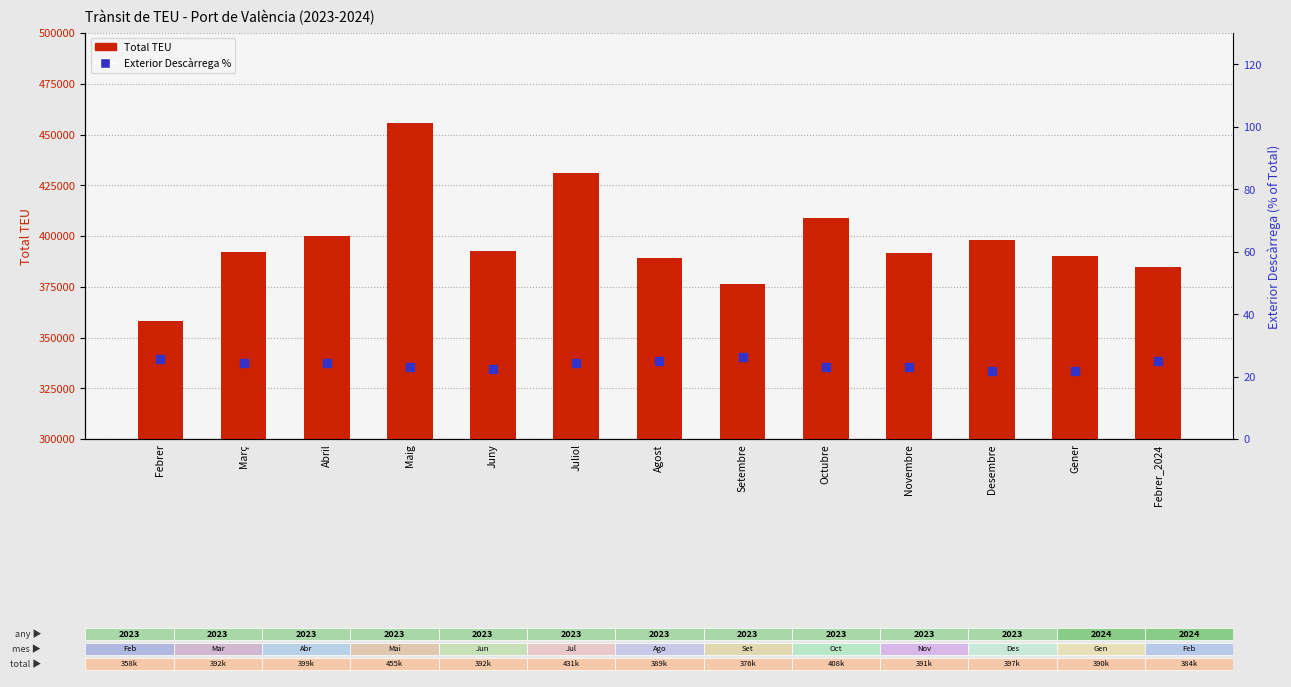

Which series contains the highest Y value?

Total TEU